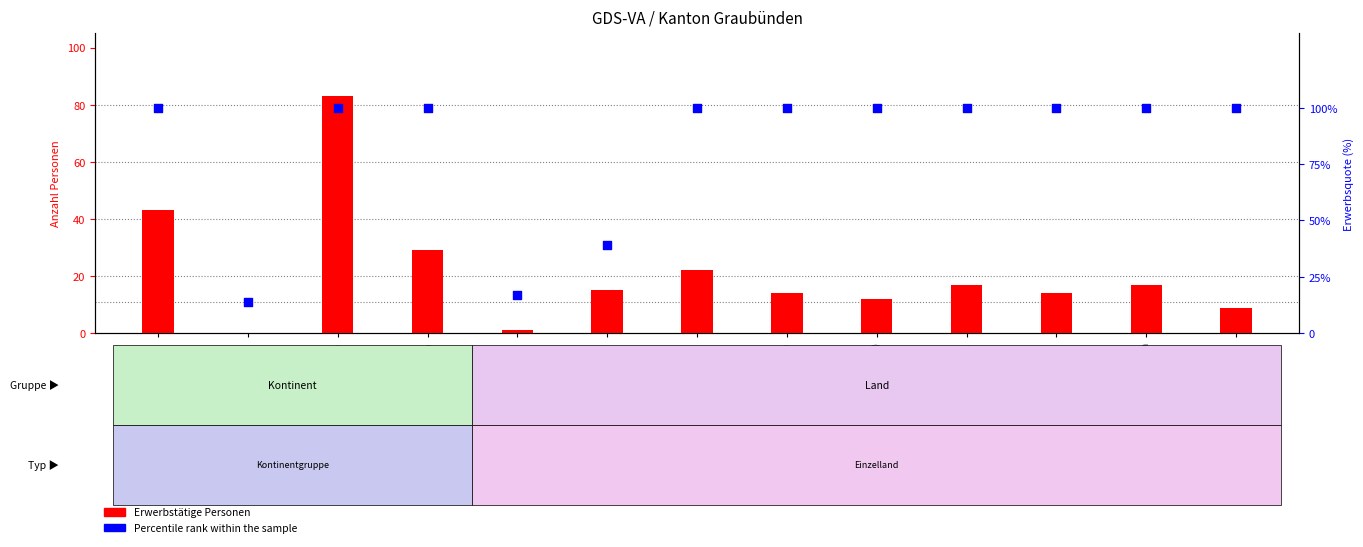

Is the value of Percentile rank within the sample at Syrien greater than the value of Erwerbstätige Personen at Irak?

Yes